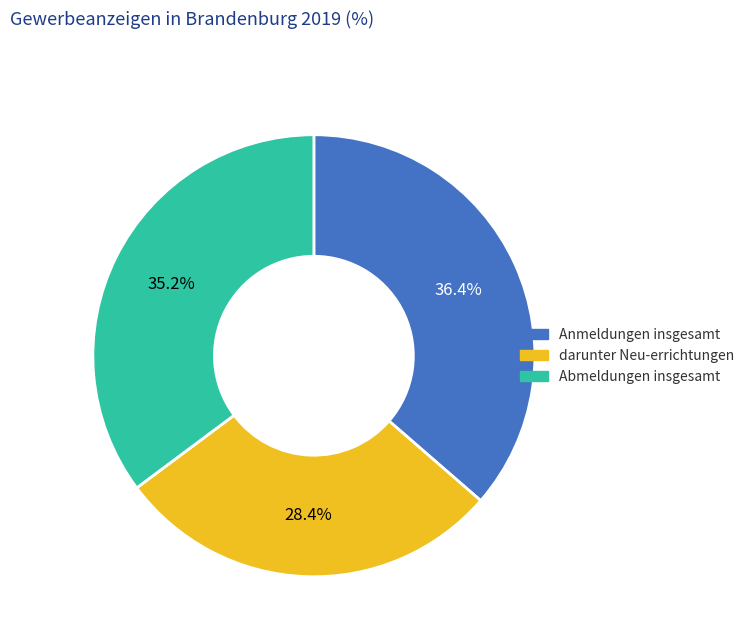

Approximately how many times larger is the value at Anmeldungen insgesamt compared to darunter Neu-errichtungen?

1.3